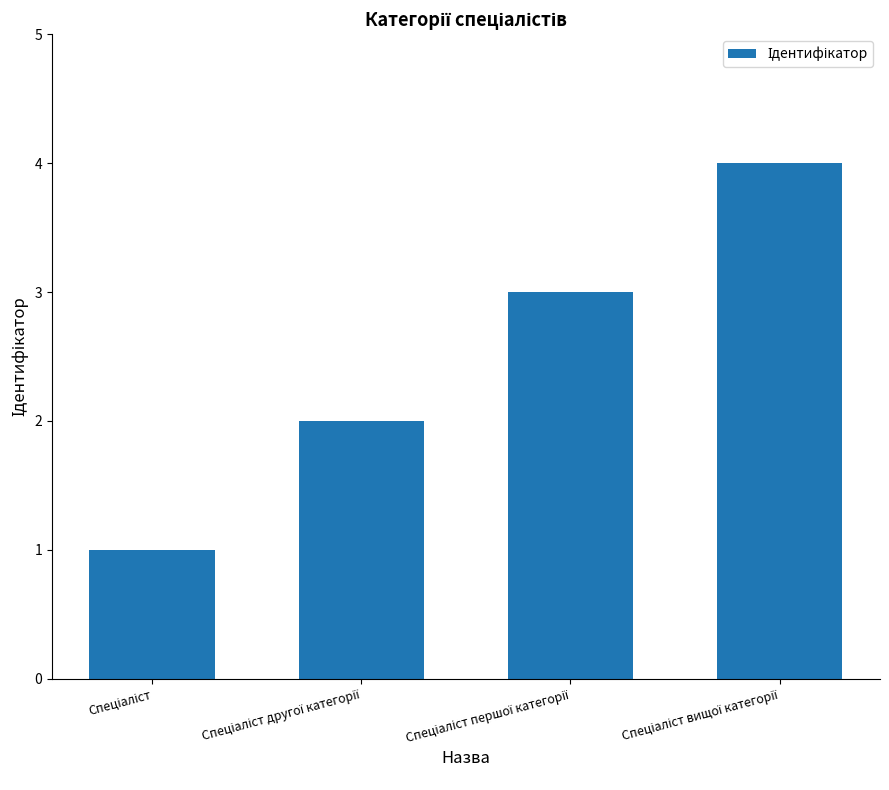

What is the sum of all values?

10